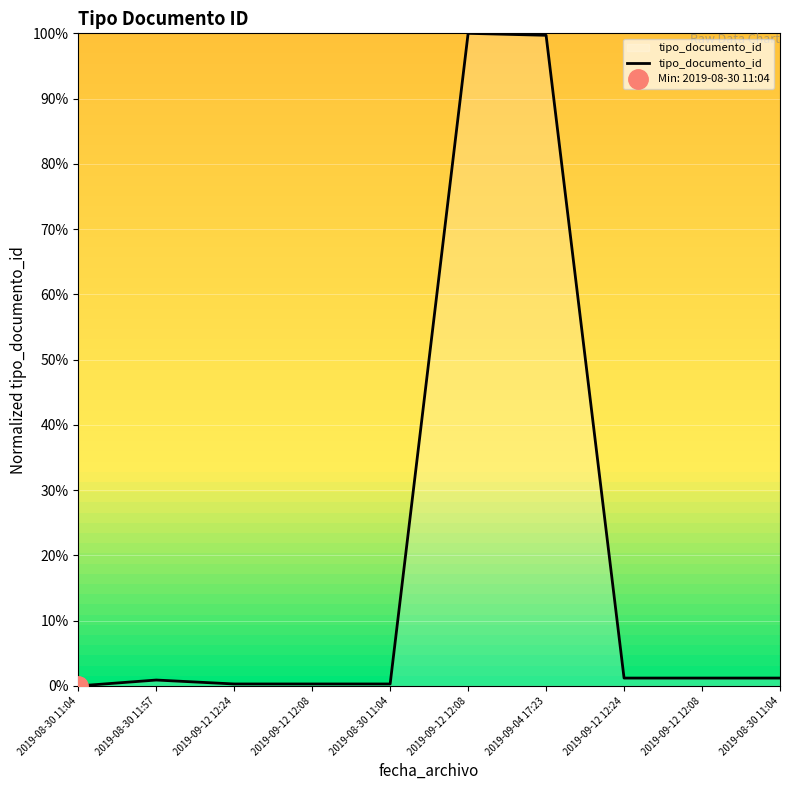

List the labels in order of value, largest first.

2019-09-12 12:08, 2019-09-04 17:23, 2019-09-12 12:24, 2019-09-12 12:08, 2019-08-30 11:04, 2019-08-30 11:57, 2019-09-12 12:24, 2019-09-12 12:08, 2019-08-30 11:04, 2019-08-30 11:04